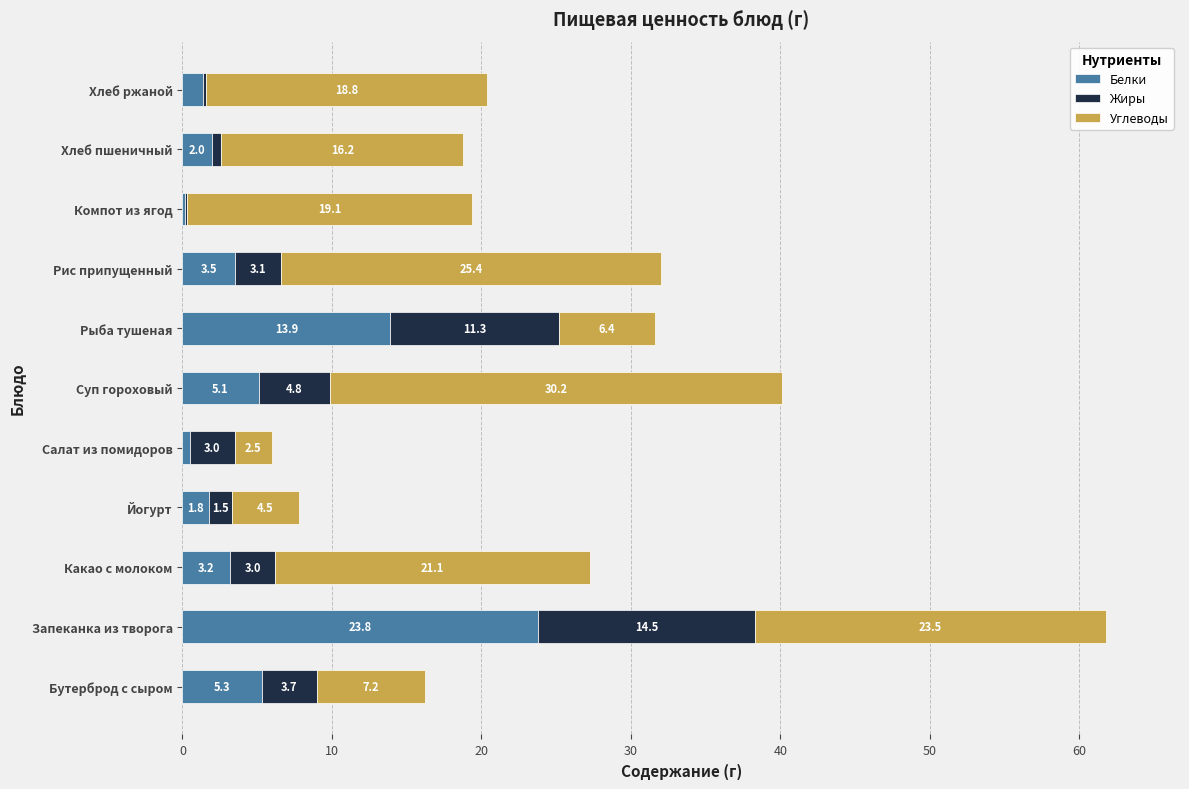

What are all the series names shown in the legend?

Белки, Жиры, Углеводы